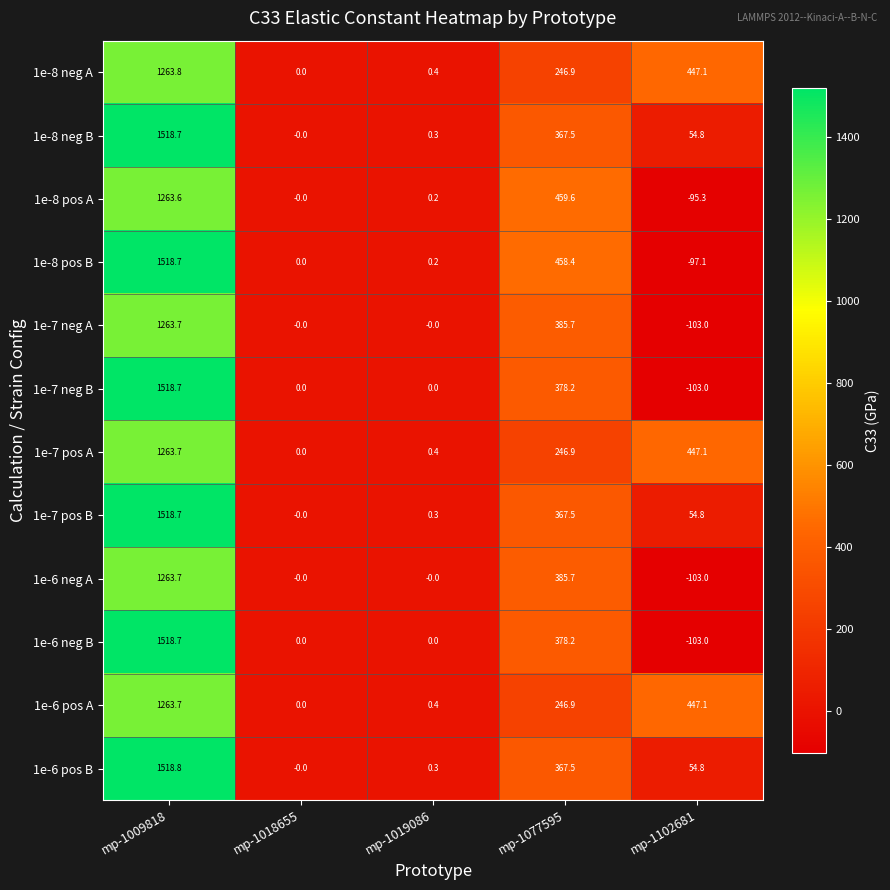

Where is 1e-7 pos B nearest to the value 759?

mp-1077595